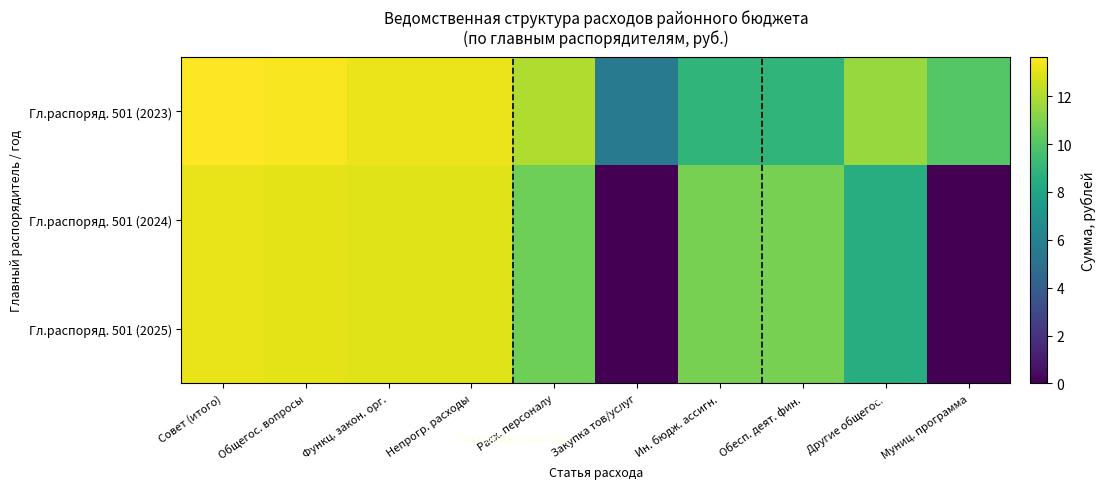

Which series has the largest total across all categories?

Гл.распоряд. 501 (2023)